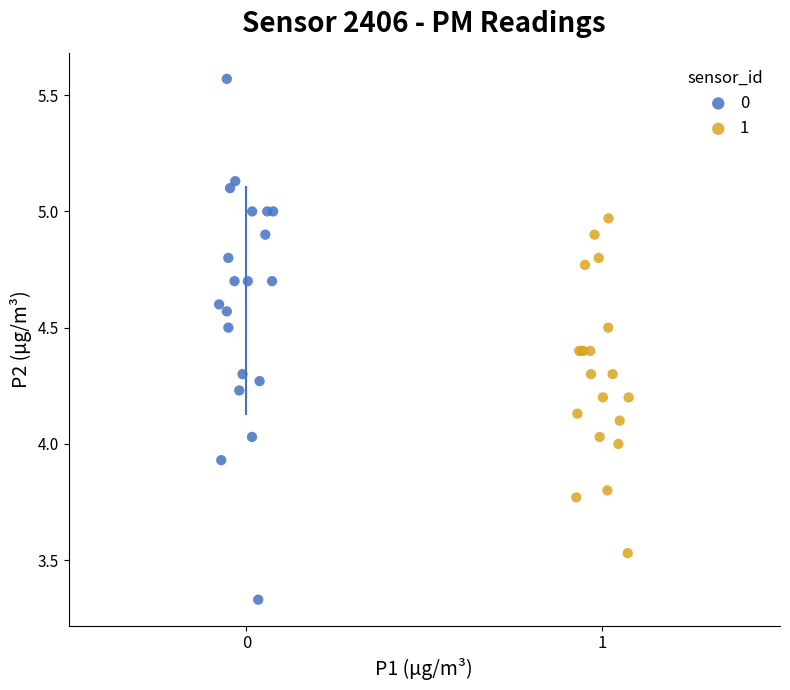

Which series reaches the maximum Y coordinate?

0